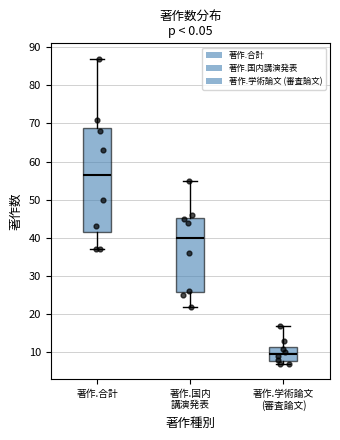

Reading left to right, transcribe this box plot: for each box, give where its median line is, the range the box spans, and where its two whiskers end, as read against the y-axis. The values are not printed on the chart, so give them approximately, as read against the axis.

著作.合計: median 57, box 42 to 69, whiskers 37 to 87
著作.国内 講演発表: median 40, box 26 to 45, whiskers 22 to 55
著作.学術論文 (審査論文): median 10, box 8 to 12, whiskers 7 to 17